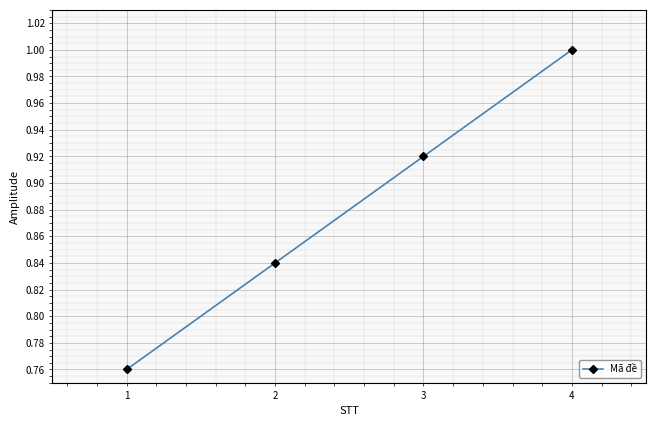

What is the value of the 4th point from the left?

1.0